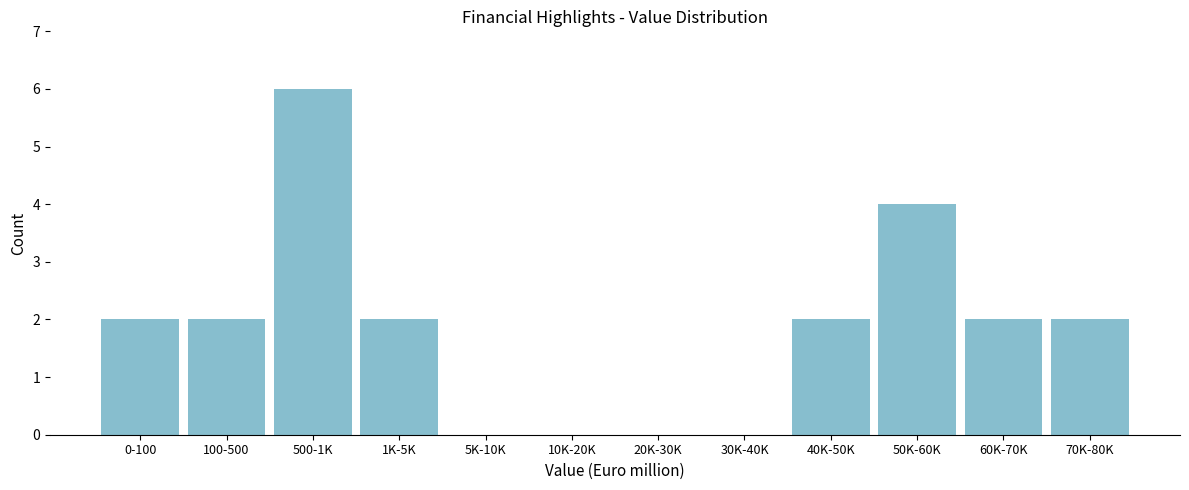

Reading right to left, list all the values displayed in this chart.

70K-80K=2	60K-70K=2	50K-60K=4	40K-50K=2	30K-40K=0	20K-30K=0	10K-20K=0	5K-10K=0	1K-5K=2	500-1K=6	100-500=2	0-100=2